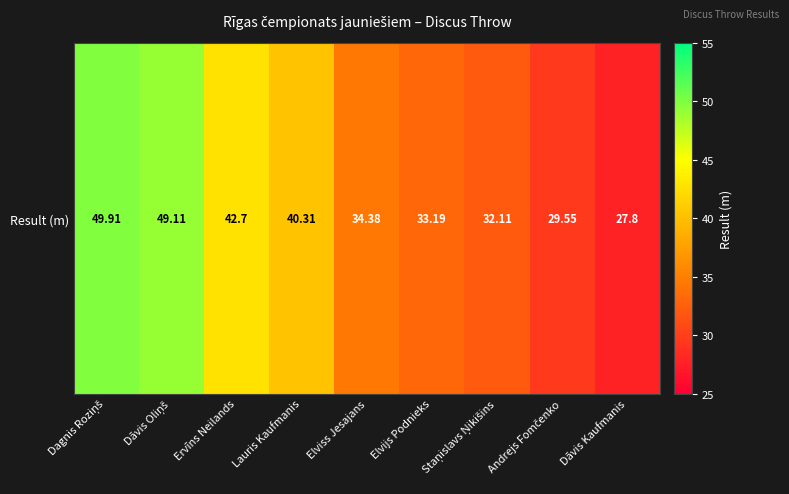

What is the change in value from Dāvis Oliņš to Andrejs Fomčenko?

-19.6